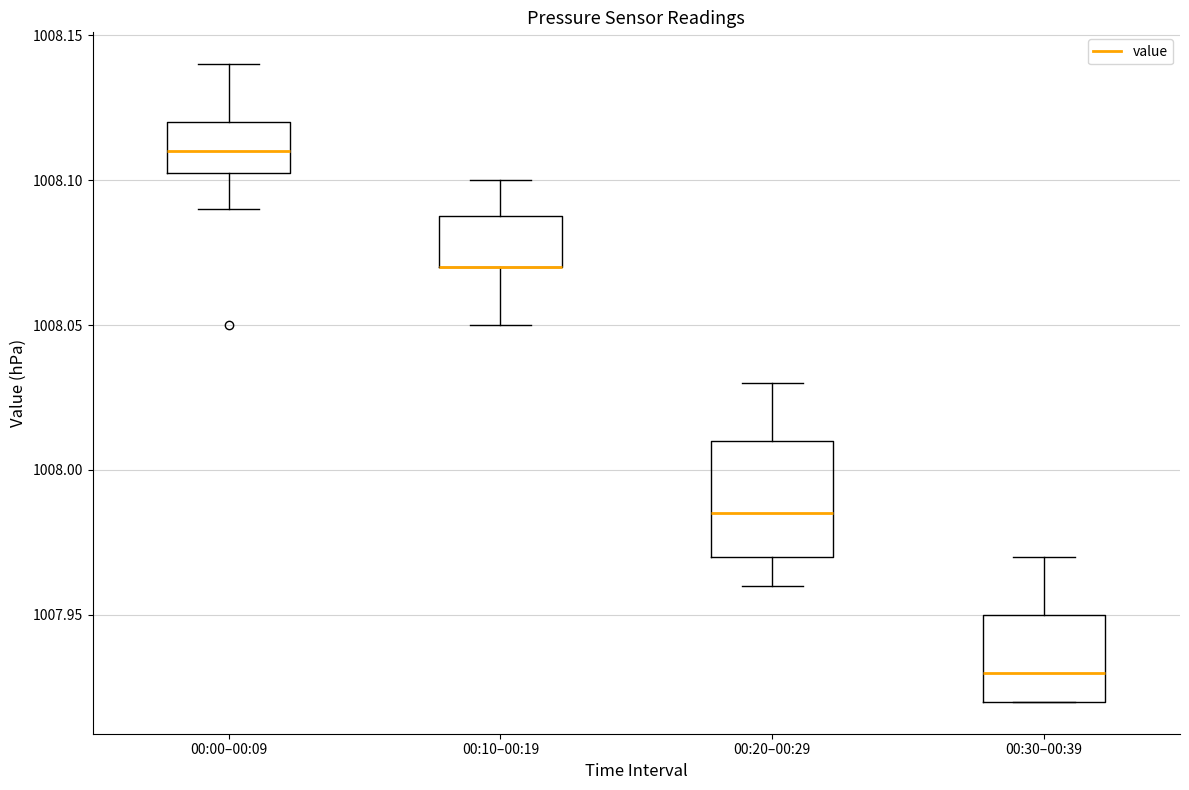

Where is the upper edge of the box for 00:10–00:19 on the y-axis? The values are not printed on the chart, so give them approximately, as read against the axis.

1008.090